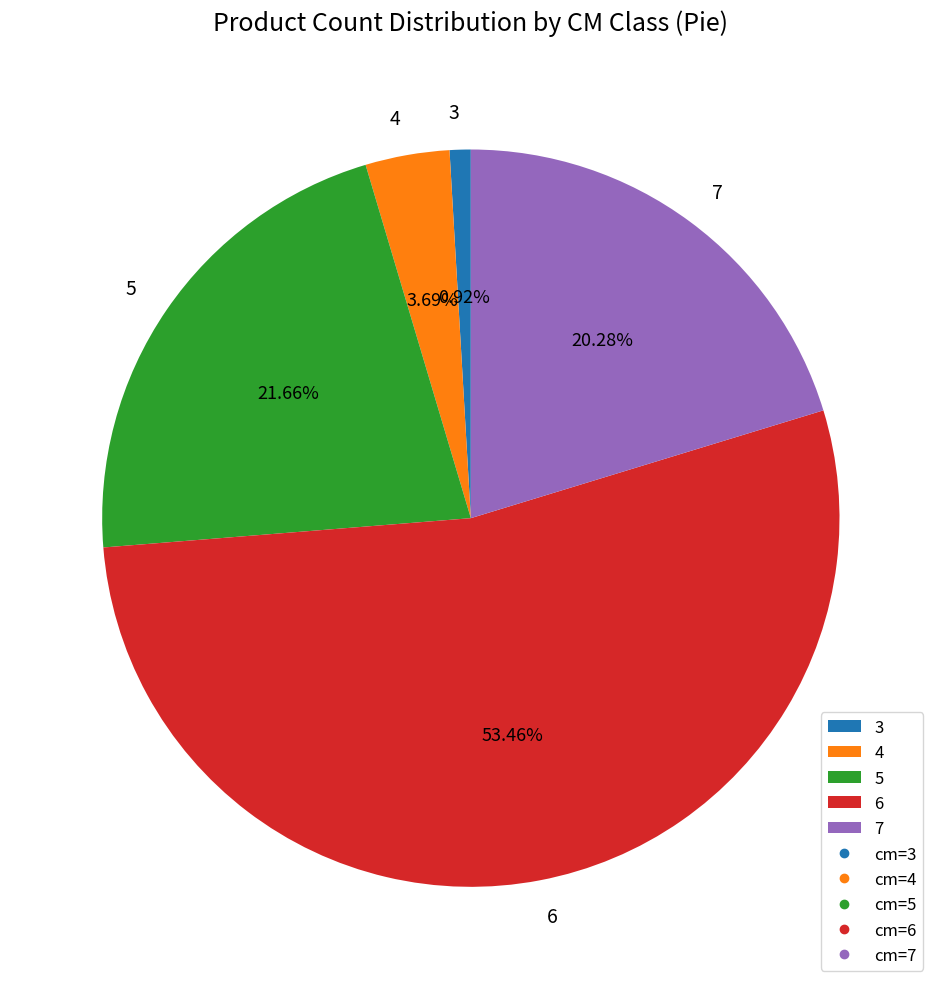

Rank the categories by value from lowest to highest.

3, 4, 7, 5, 6